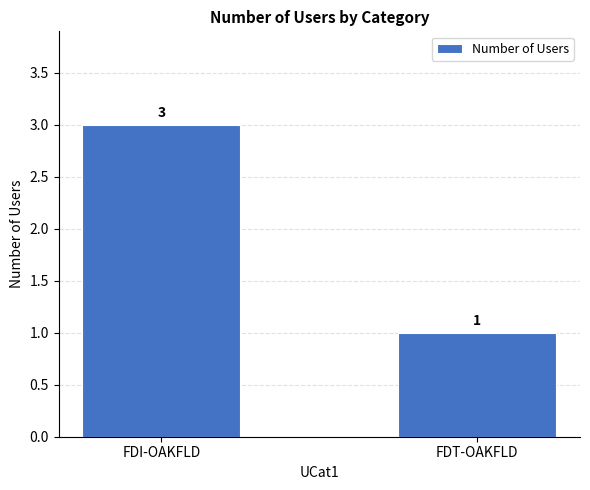

Does the chart contain any negative values?

No